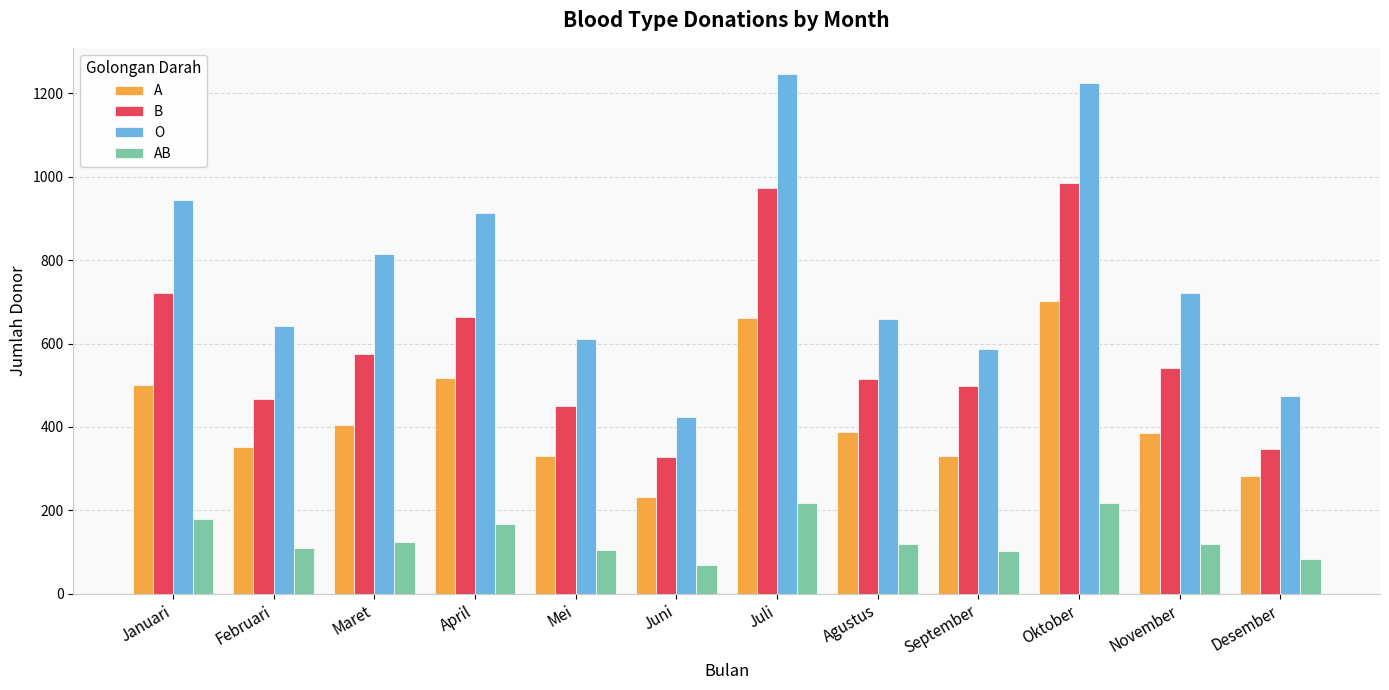

How many bars are there in total?

48